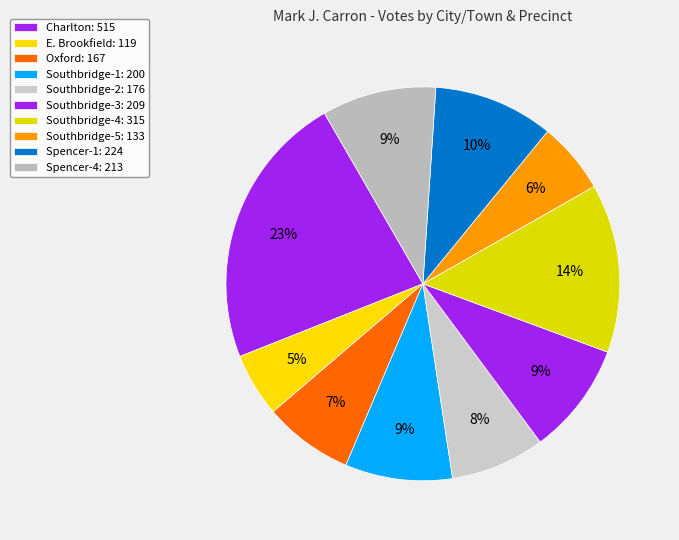

Count the number of slices in the pie.

10